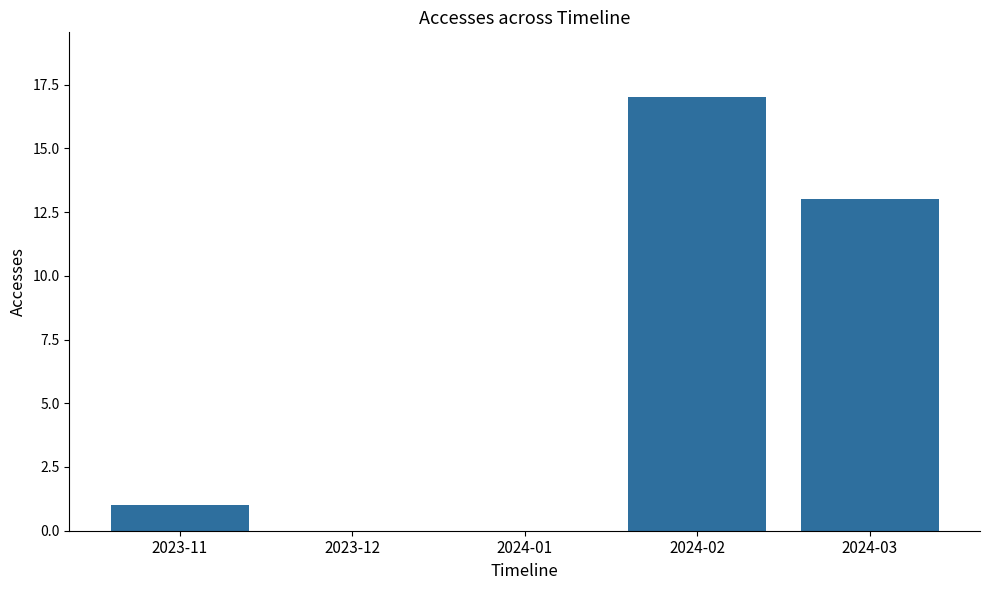

The value at 2023-11 is 2. True or false?

False